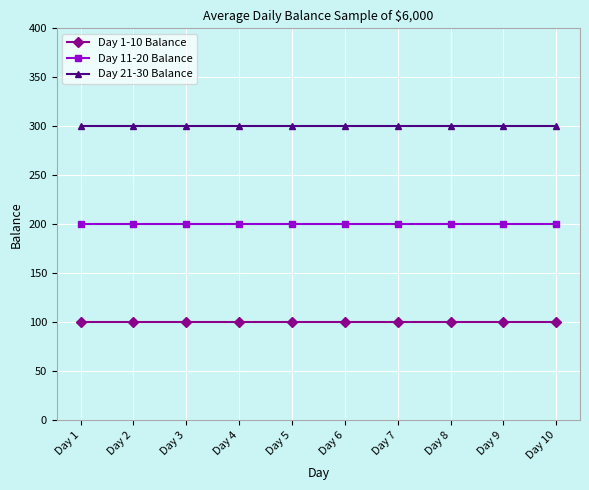

True or false: Day 11-20 Balance and Day 1-10 Balance cross at least once.

False